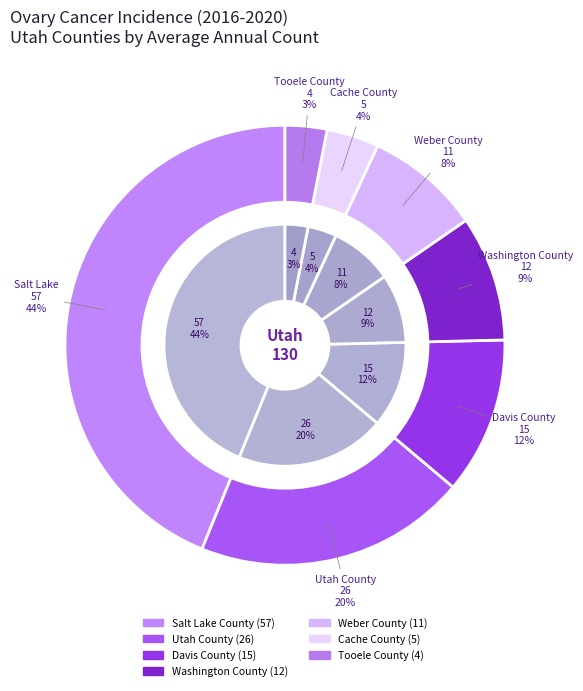

The Utah County slice represents 33% of the pie. True or false?

False